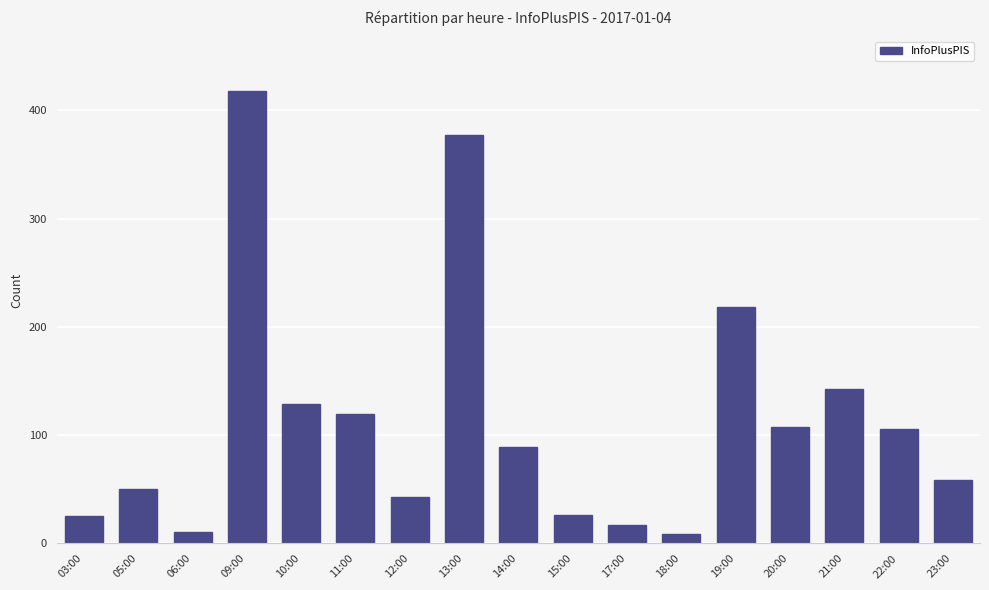

At which category does the chart reach its peak across all series?

09:00